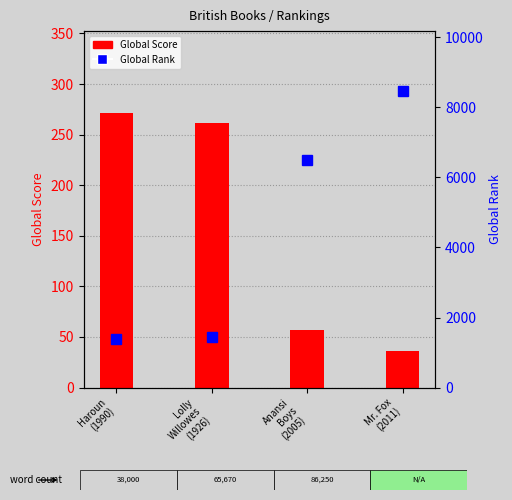

Which series has the largest range (max minus min)?

Global Rank